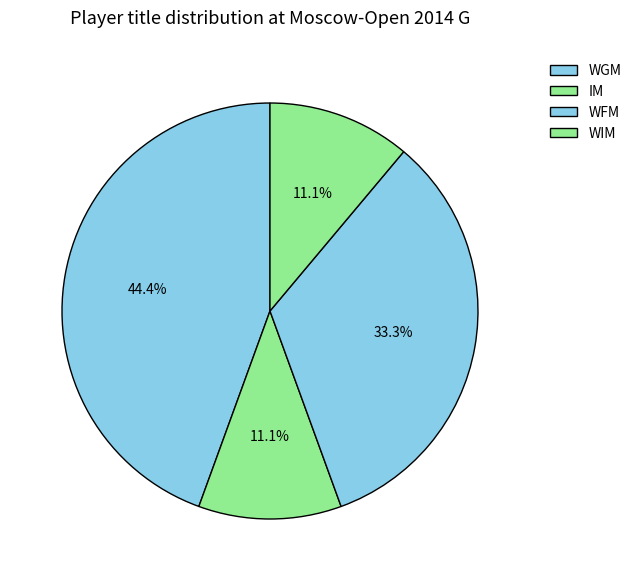

What portion of the pie excludes WFM?

66.7%